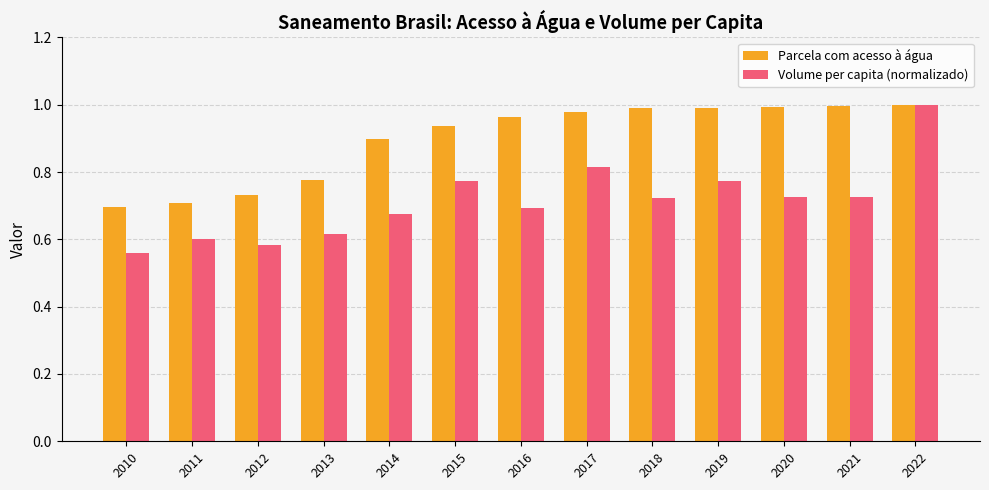

What is the sum of the Parcela com acesso à água values at 2014 and 2021?

1.9